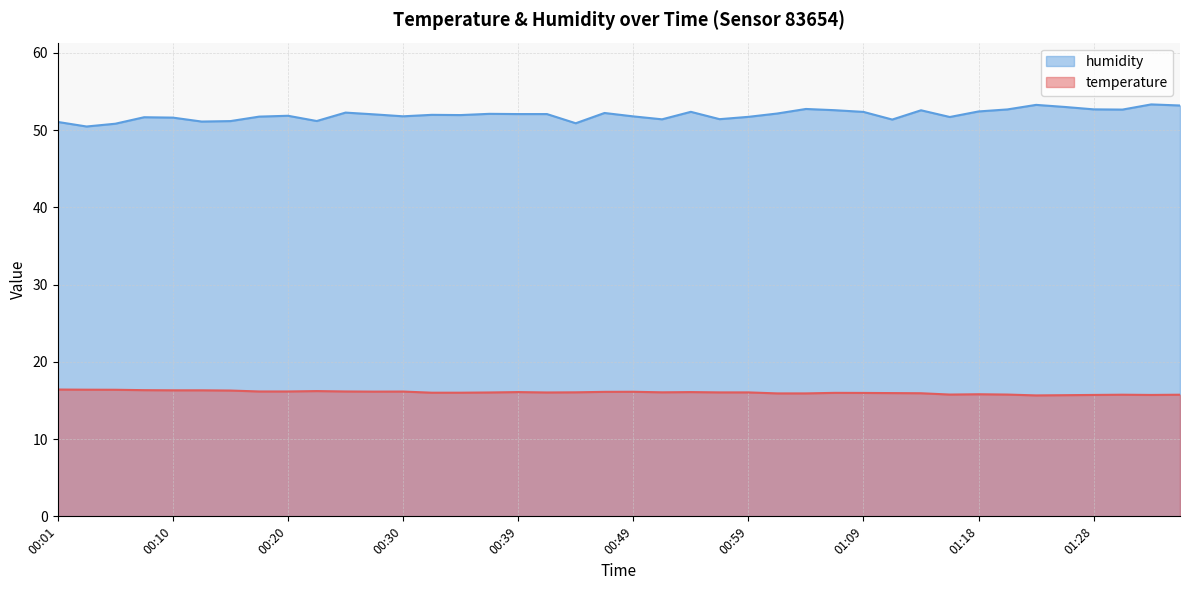

How many data points in temperature are less than 16?

15